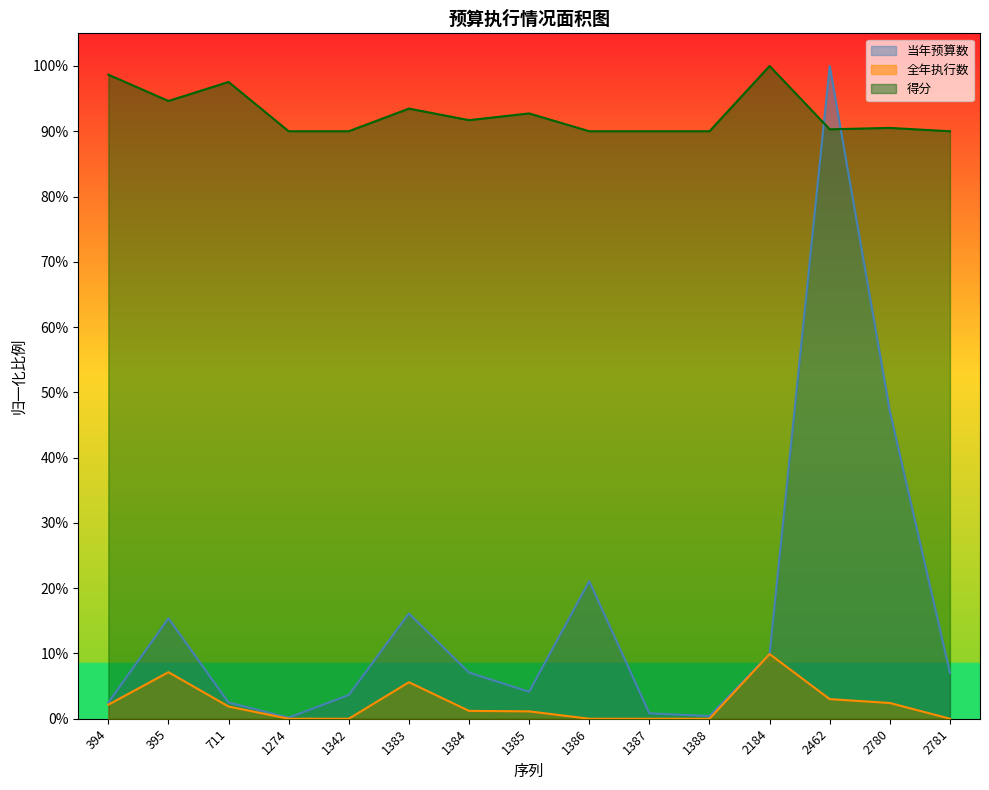

At 1385, list the series in order from smallest to largest.

全年执行数, 当年预算数, 得分